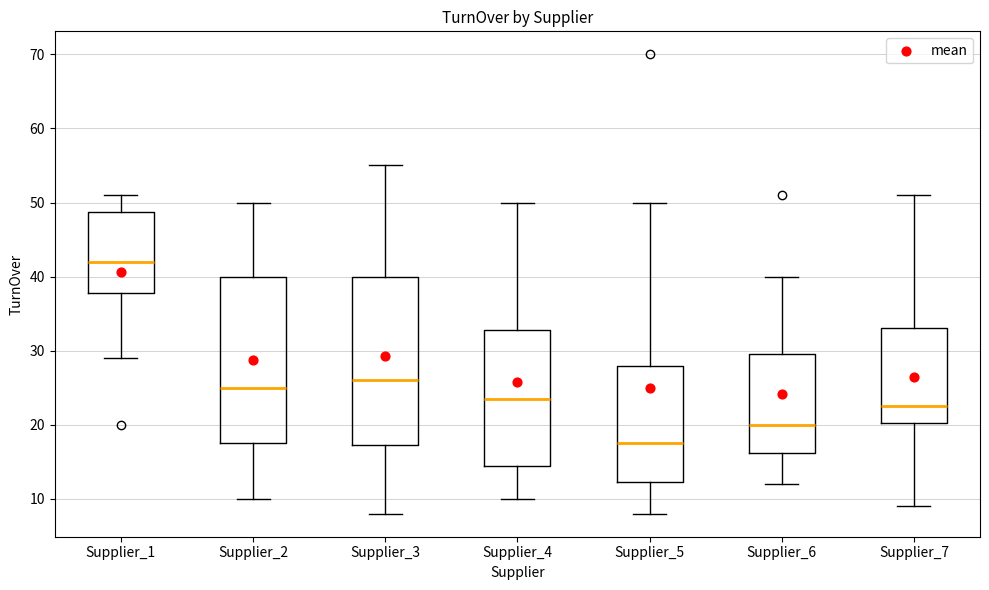

Reading left to right, transcribe this box plot: for each box, give where its median line is, the range the box spans, and where its two whiskers end, as read against the y-axis. The values are not printed on the chart, so give them approximately, as read against the axis.

Supplier_1: median 42, box 38 to 49, whiskers 29 to 51
Supplier_2: median 25, box 18 to 40, whiskers 10 to 50
Supplier_3: median 26, box 17 to 40, whiskers 8 to 55
Supplier_4: median 24, box 15 to 33, whiskers 10 to 50
Supplier_5: median 18, box 12 to 28, whiskers 8 to 50
Supplier_6: median 20, box 16 to 30, whiskers 12 to 40
Supplier_7: median 23, box 20 to 33, whiskers 9 to 51